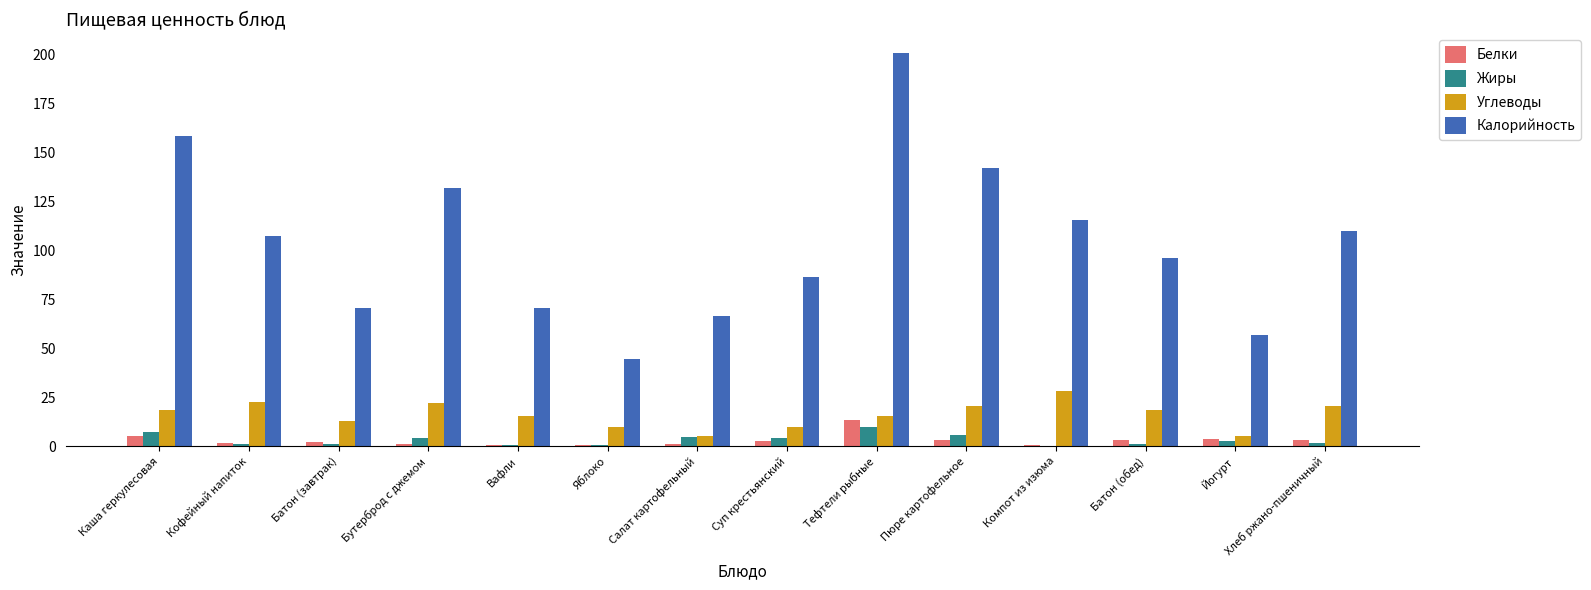

Which category has the highest value across all series?

Тефтели рыбные